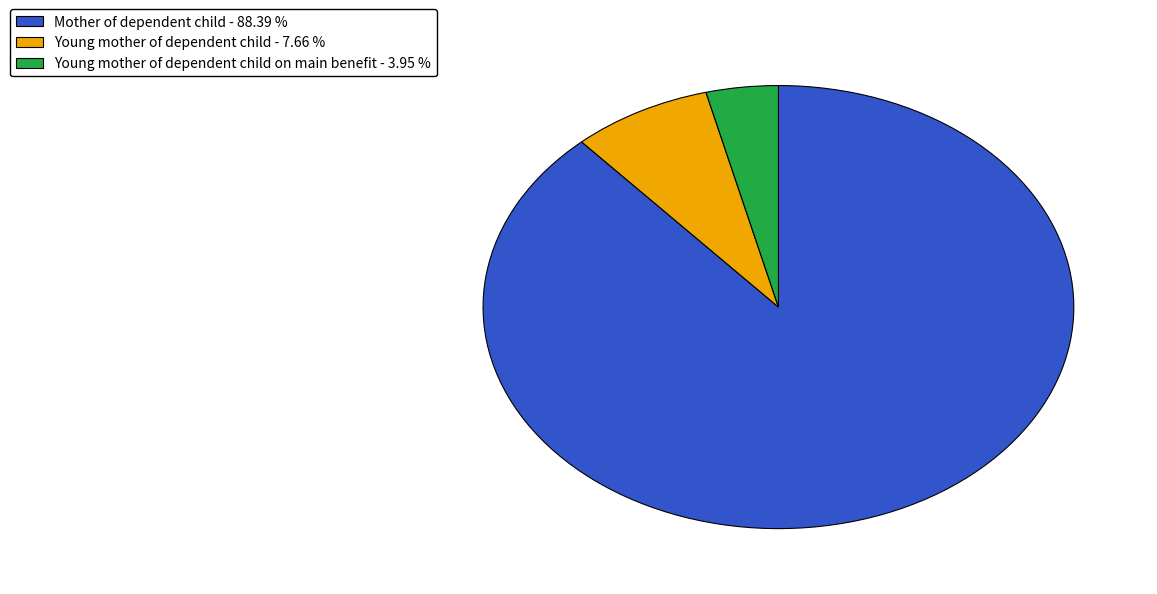

Is there a majority slice in this chart?

Yes